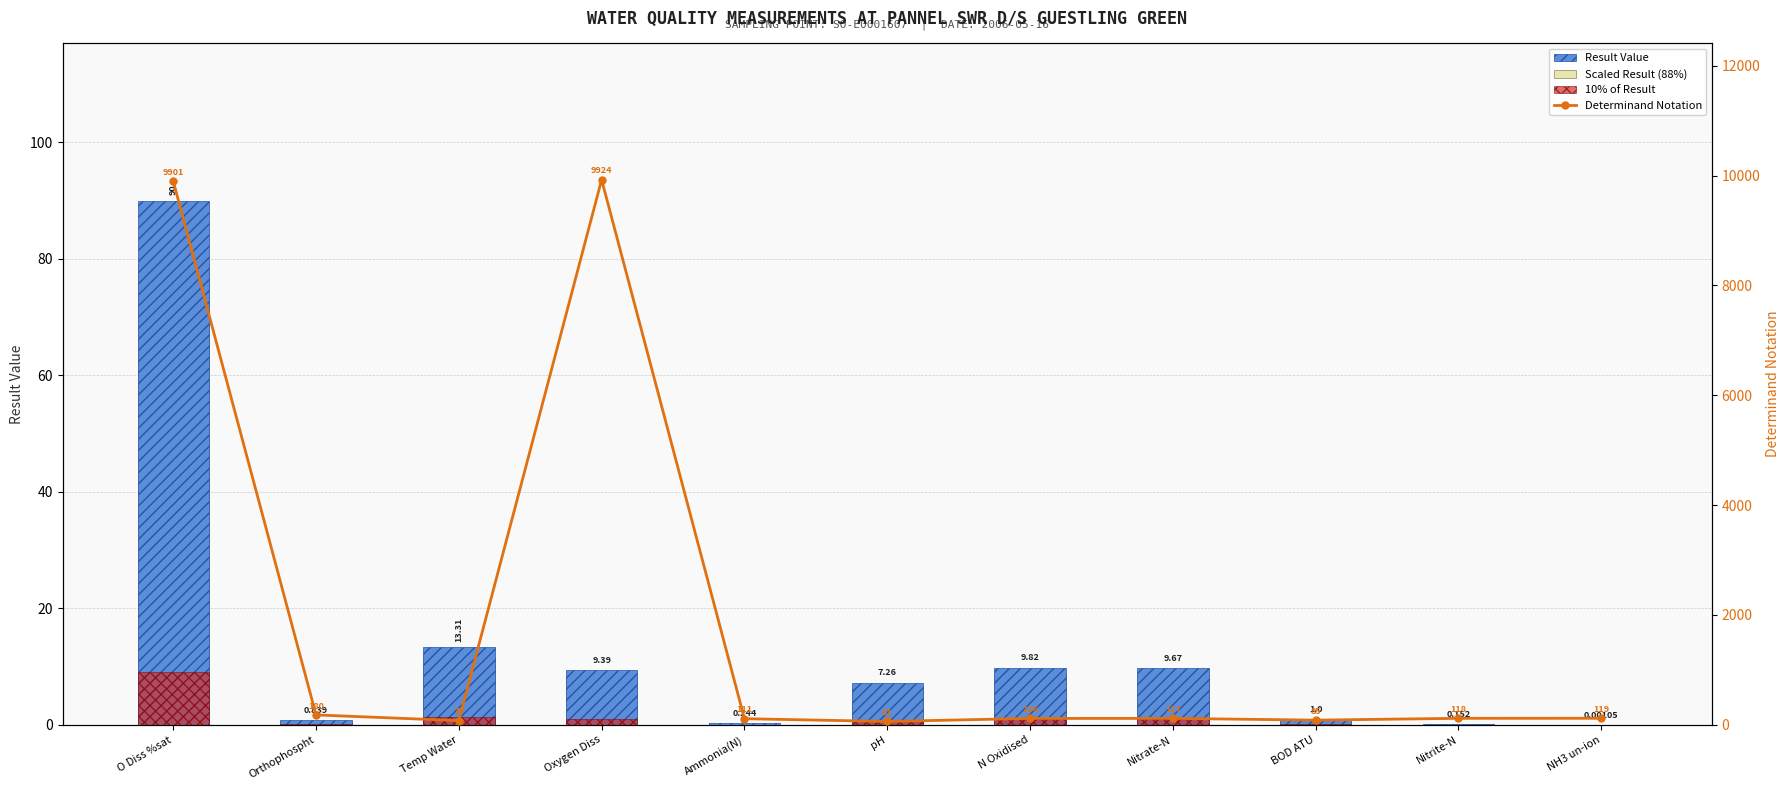

Which series changed the most between Orthophospht and Nitrite-N?

Determinand Notation